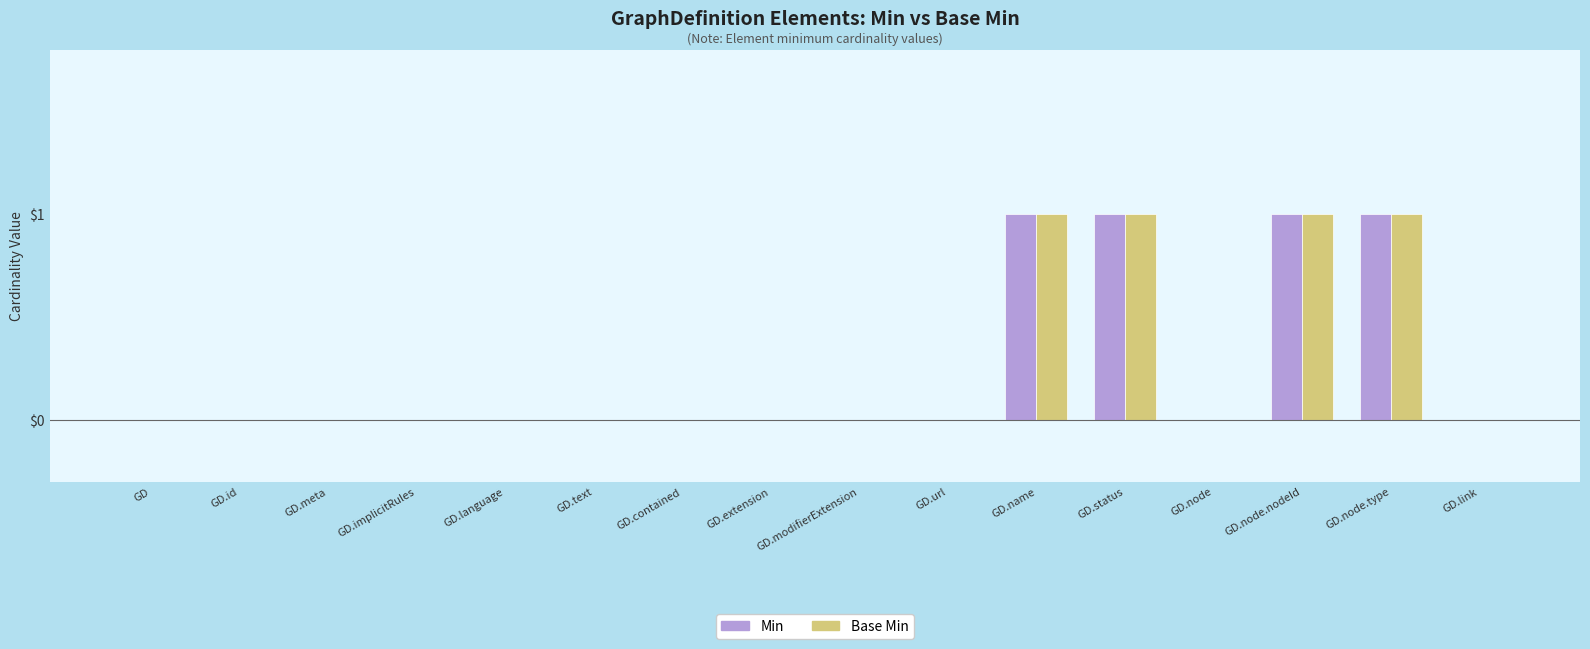

What are all the series names shown in the legend?

Min, Base Min